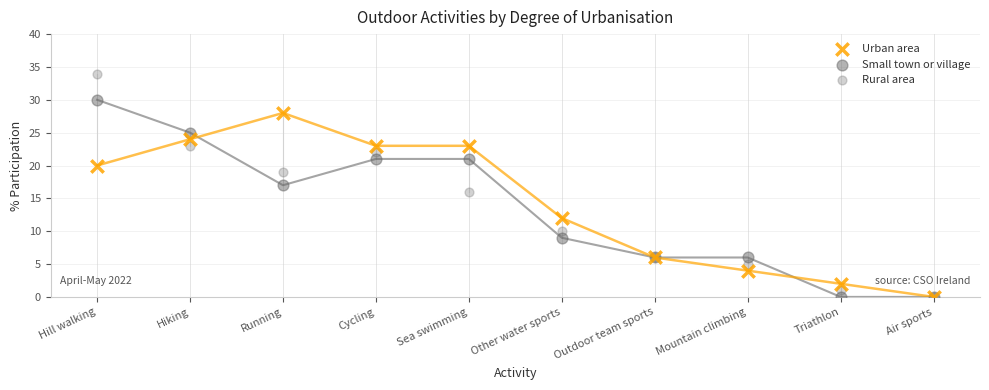

In the Small town or village series, what Y value is closest to 15?

17